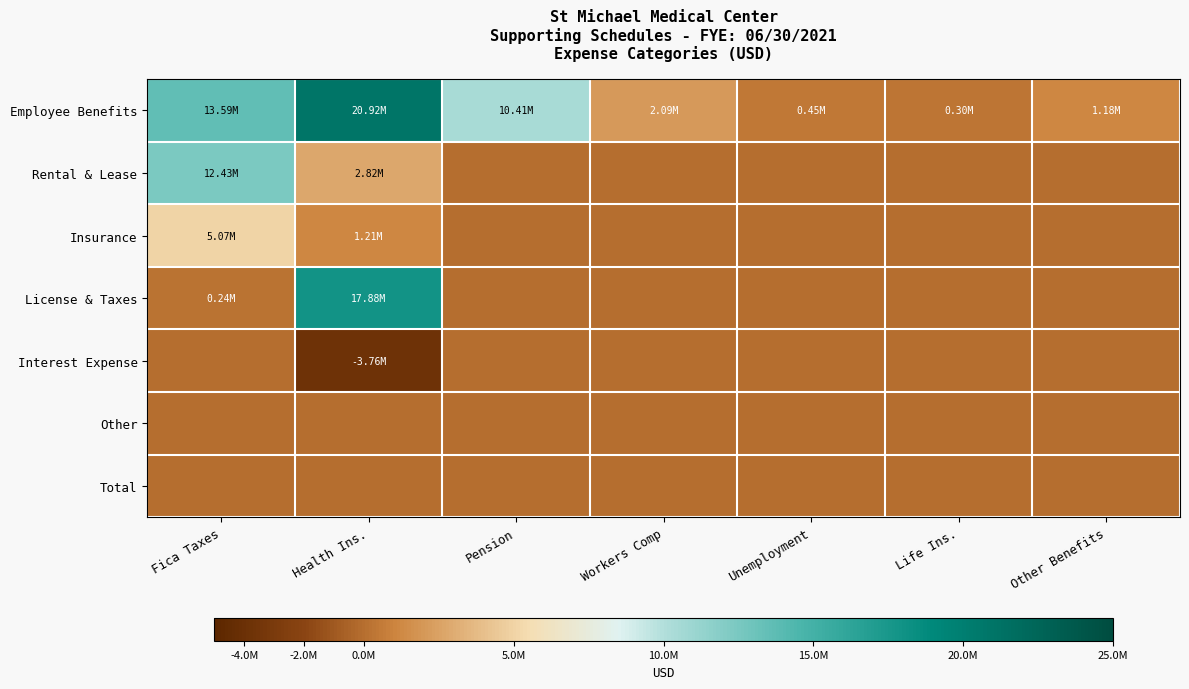

What is the minimum value shown in the chart?

-3760601.3